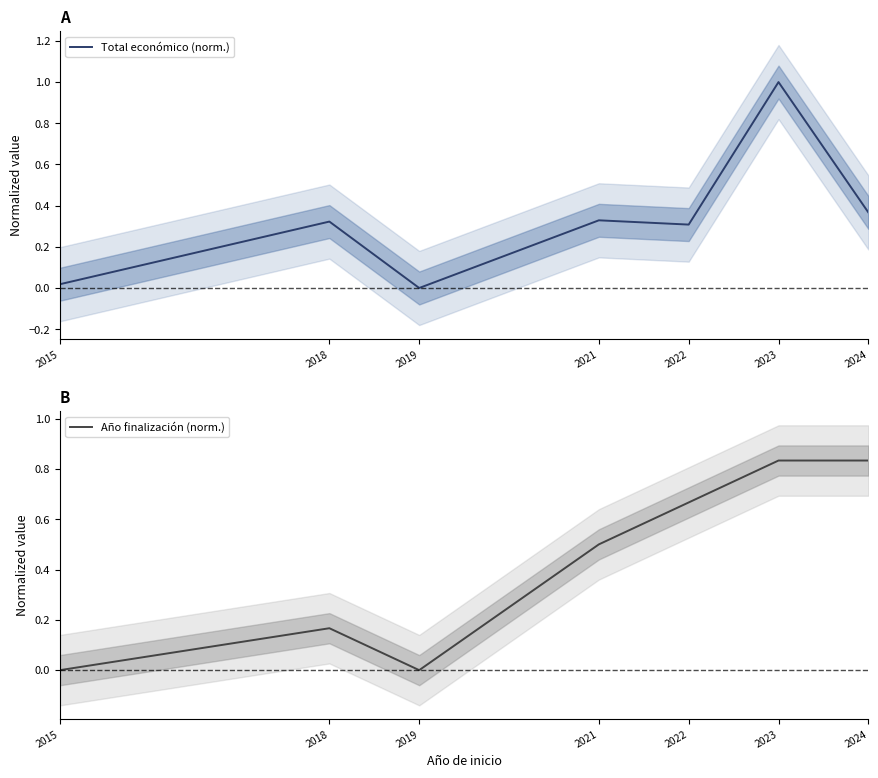

Reading left to right, transcribe all the data shown in this chart.

Total económico (norm.): 0.0	0.3	0.0	0.3	0.3	1.0	0.4
Año finalización (norm.): 0.0	0.2	0.0	0.5	0.7	0.8	0.8